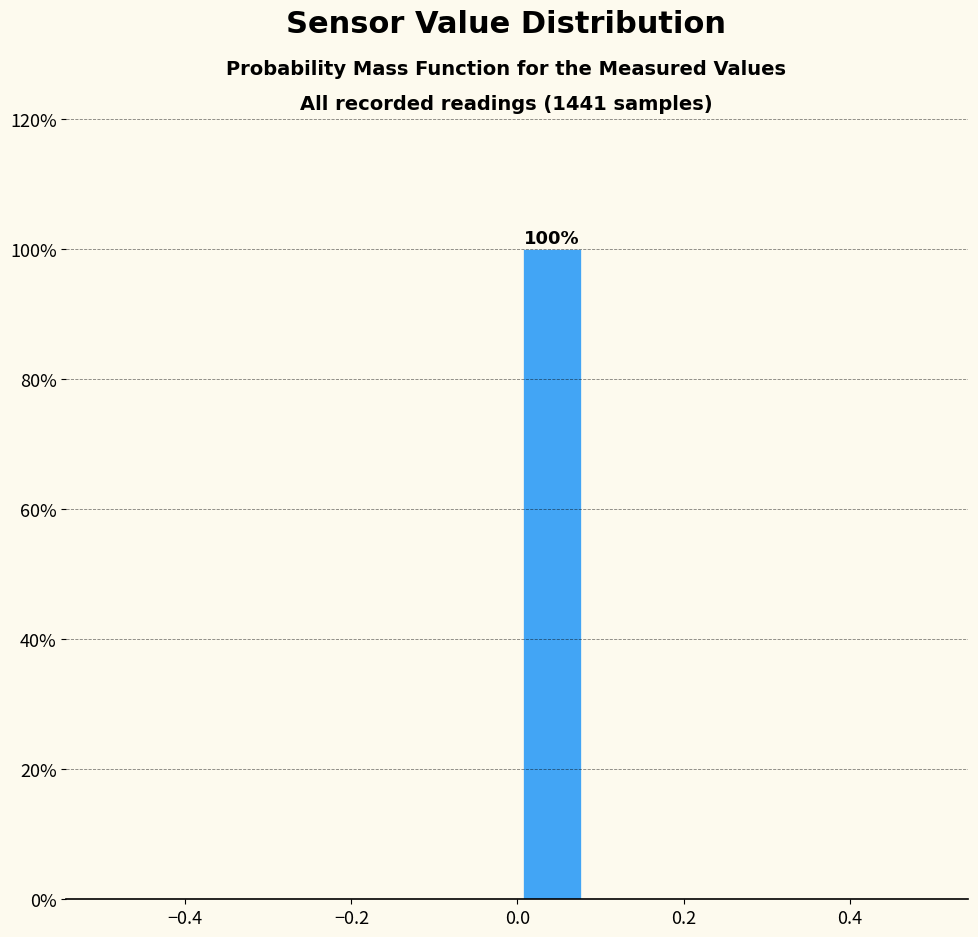

Over which range of the x-axis is the bar tallest?

0.00 to 0.08